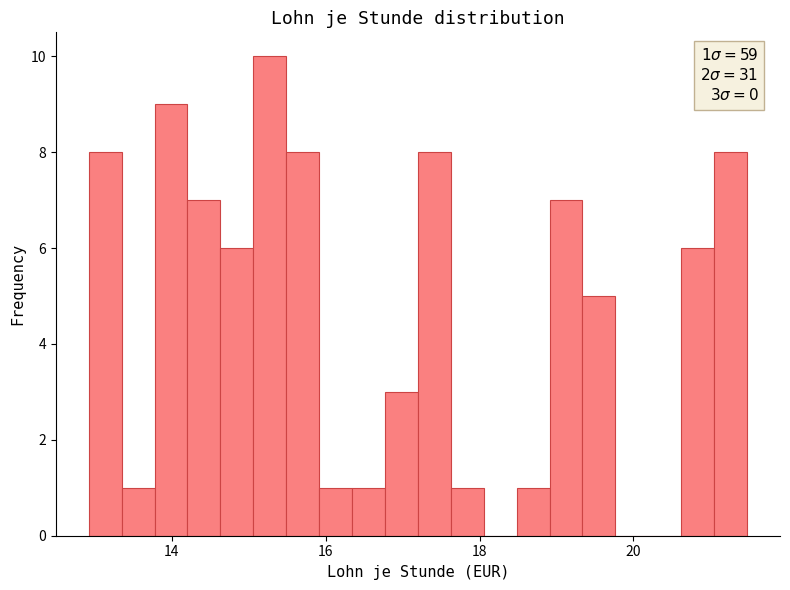

Around what value on the x-axis is the tallest bar? Give the approximate position of its centre, as read against the axis.

15.2